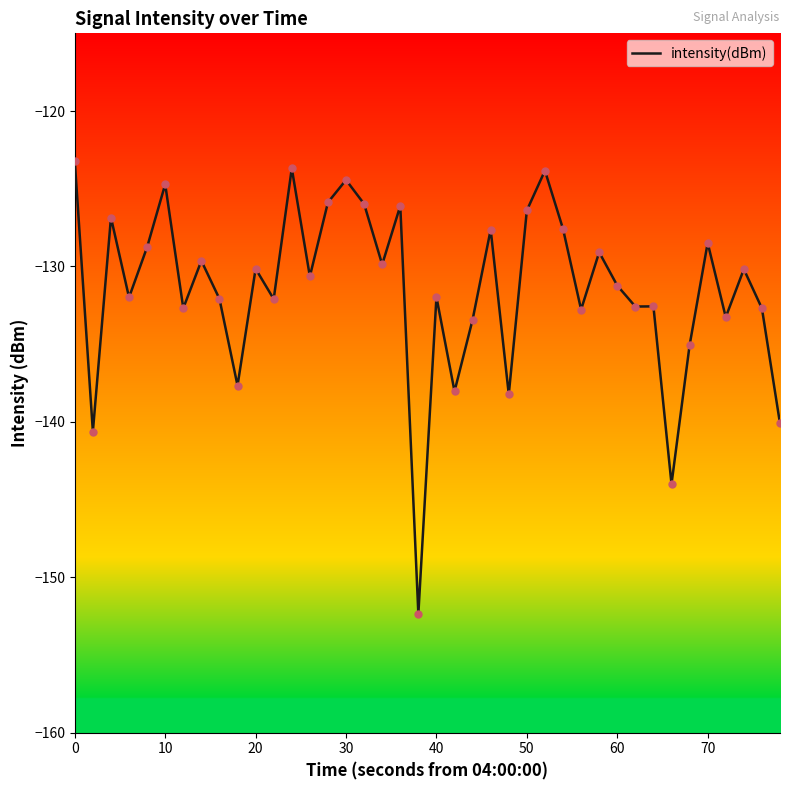

What is the difference between the maximum and minimum values?

29.1